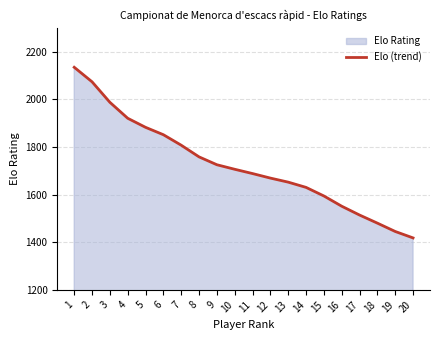

Reading left to right, list all the values displayed in this chart.

2134	2073	1987	1920	1882	1851	1807	1758	1725	1706	1688	1669	1652	1630	1594	1551	1514	1480	1445	1418